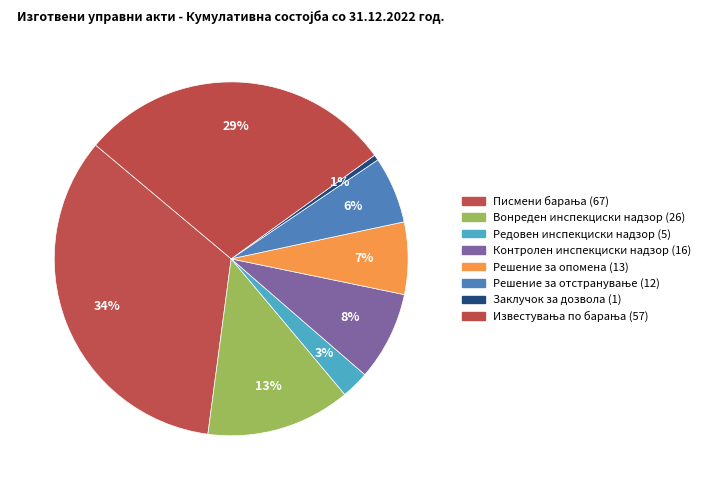

How many segments does this pie chart have?

8